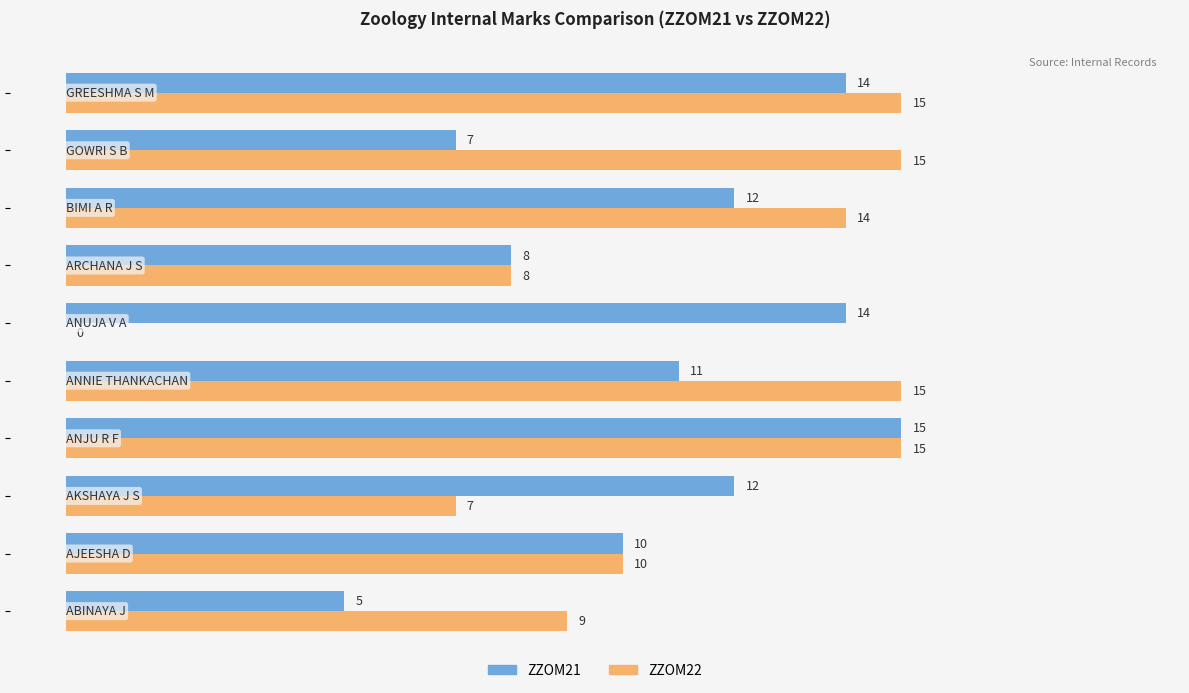

What is the highest value of the ZZOM22 series?

15